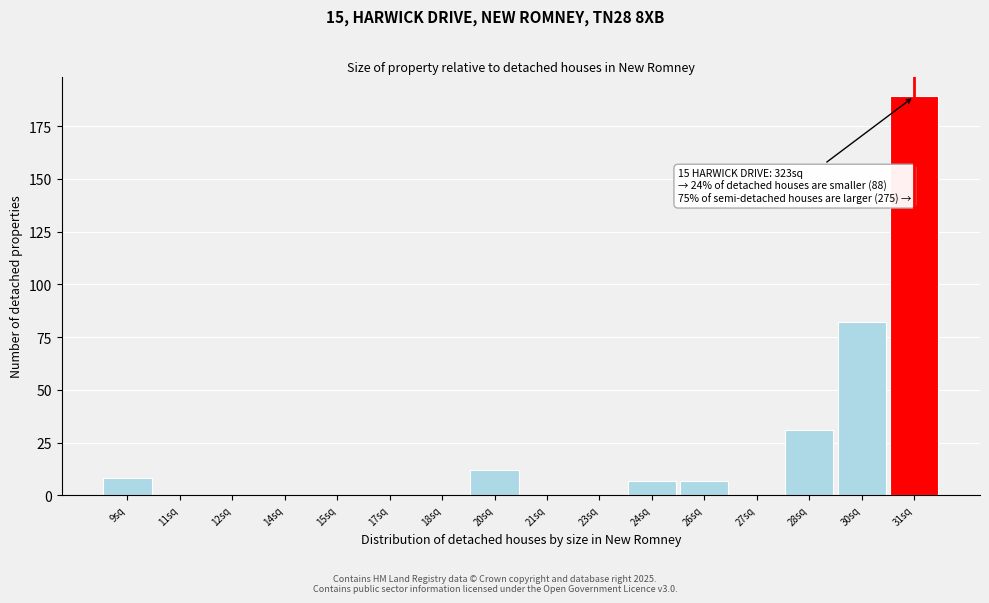

Reading right to left, extract all data points from this chart.

31sq=189	30sq=82	28sq=31	27sq=0	26sq=7	24sq=7	23sq=0	21sq=0	20sq=12	18sq=0	17sq=0	15sq=0	14sq=0	12sq=0	11sq=0	9sq=8